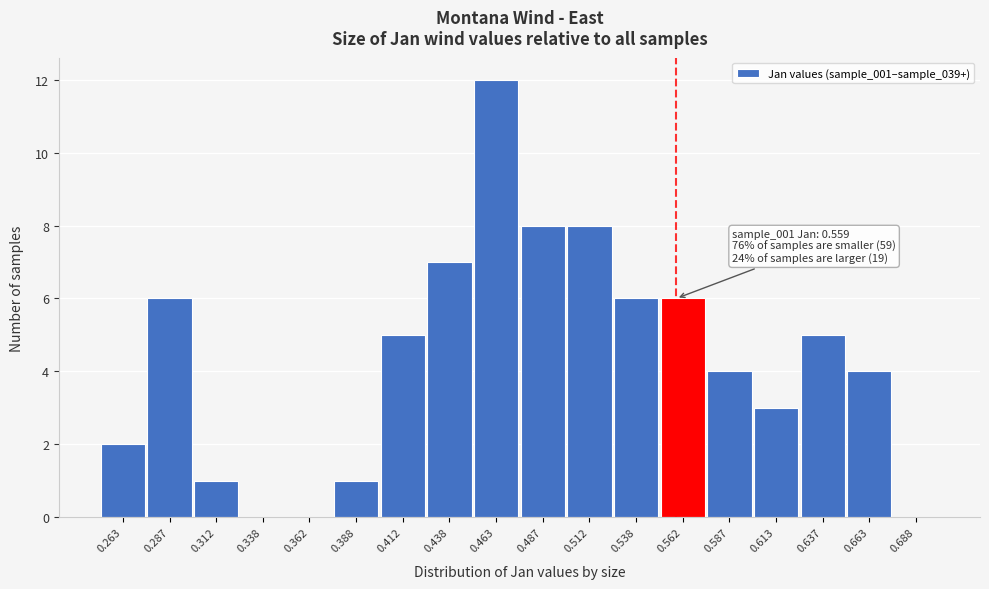

Over which range of the x-axis is the bar tallest?

0.450 to 0.475